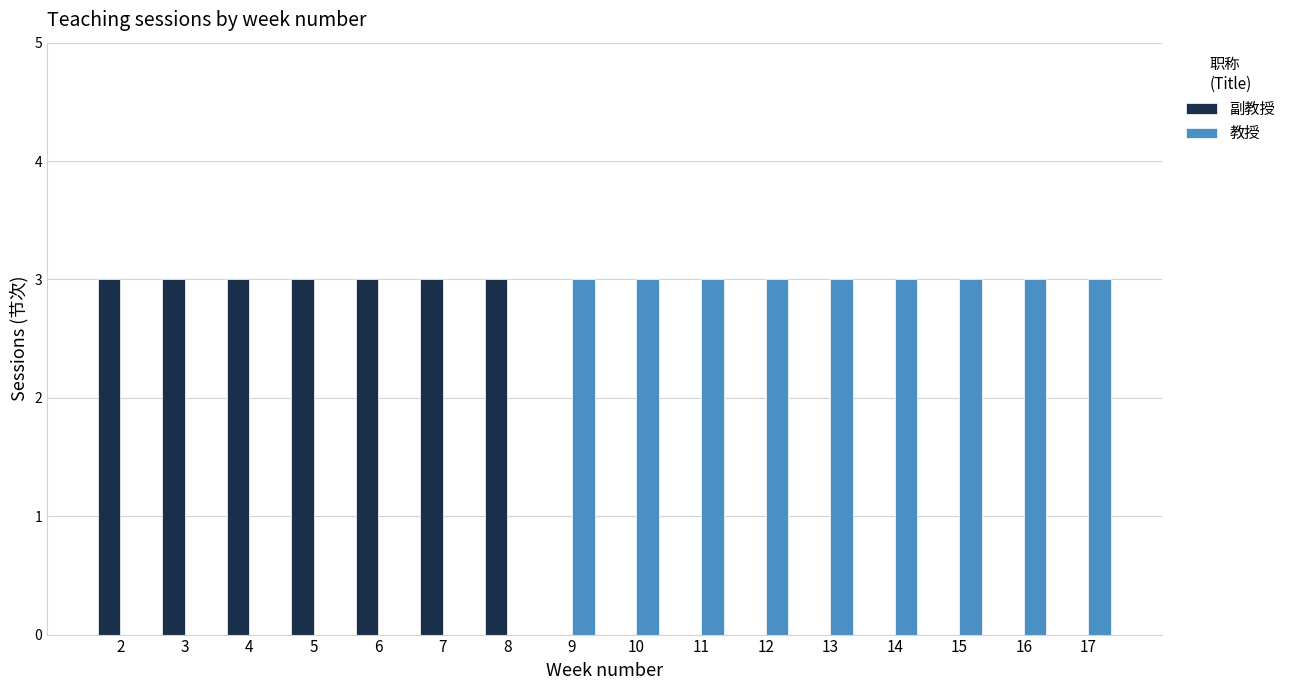

What are all the series names shown in the legend?

副教授, 教授